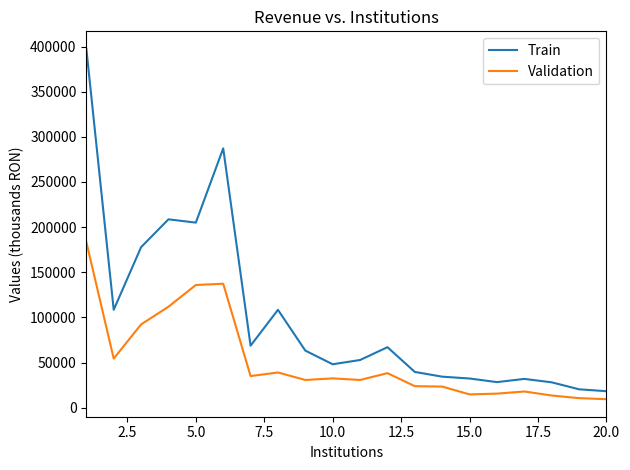

Does the chart display data point markers on the line(s)?

No